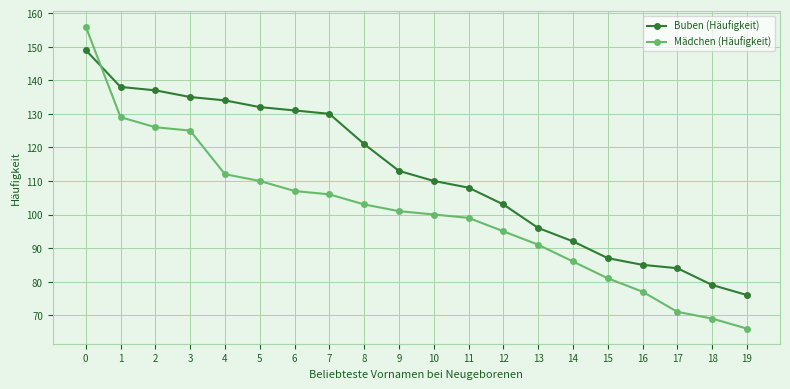

What are all the series names shown in the legend?

Buben (Häufigkeit), Mädchen (Häufigkeit)